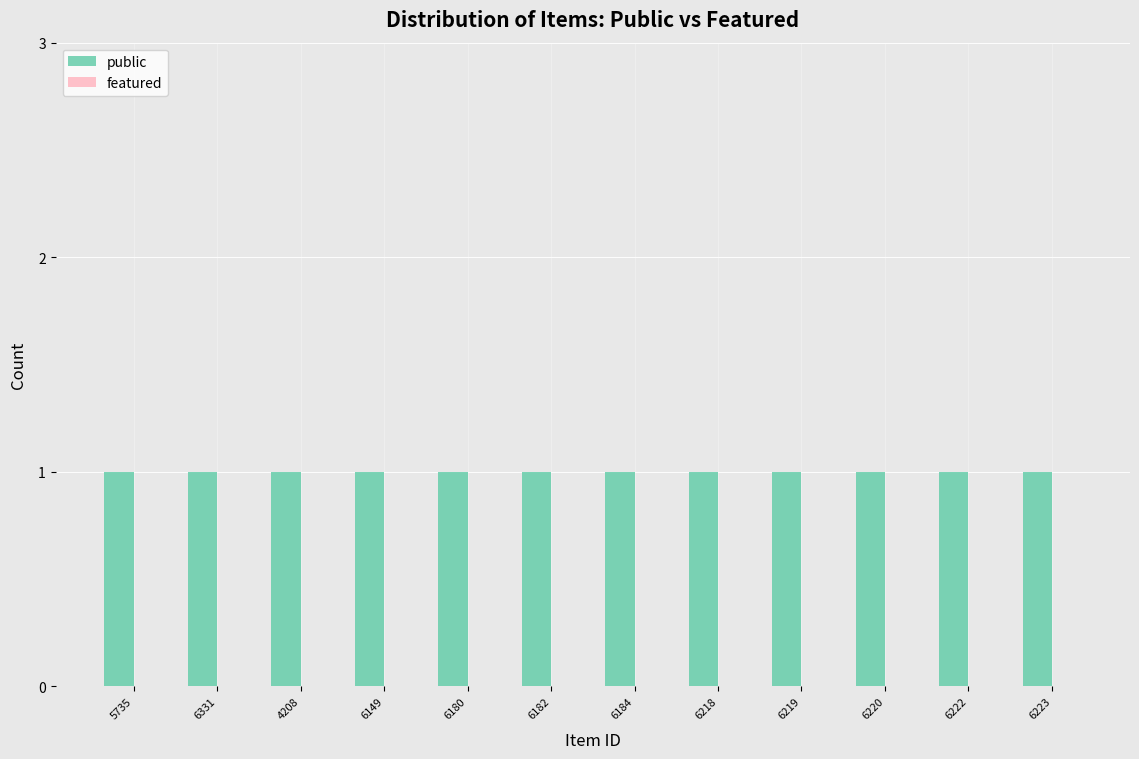

What is the label of the 8th bar from the left?

6218